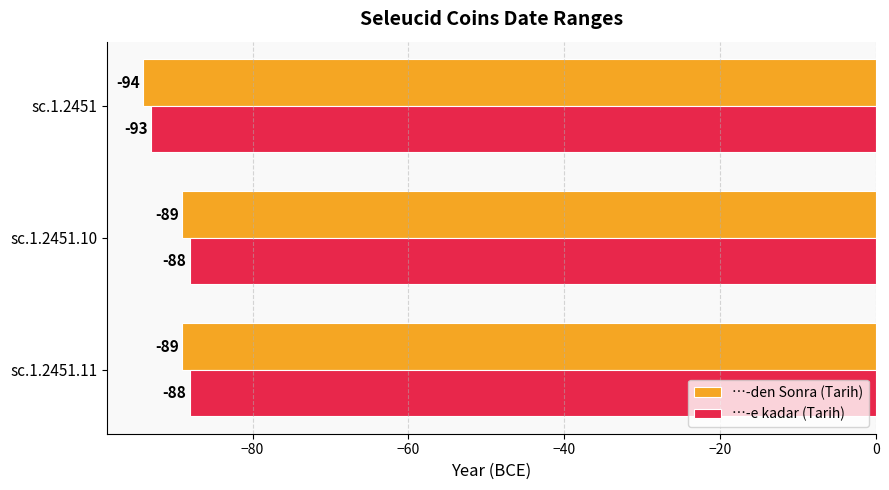

Read the …-den Sonra (Tarih) value at sc.1.2451.

-94